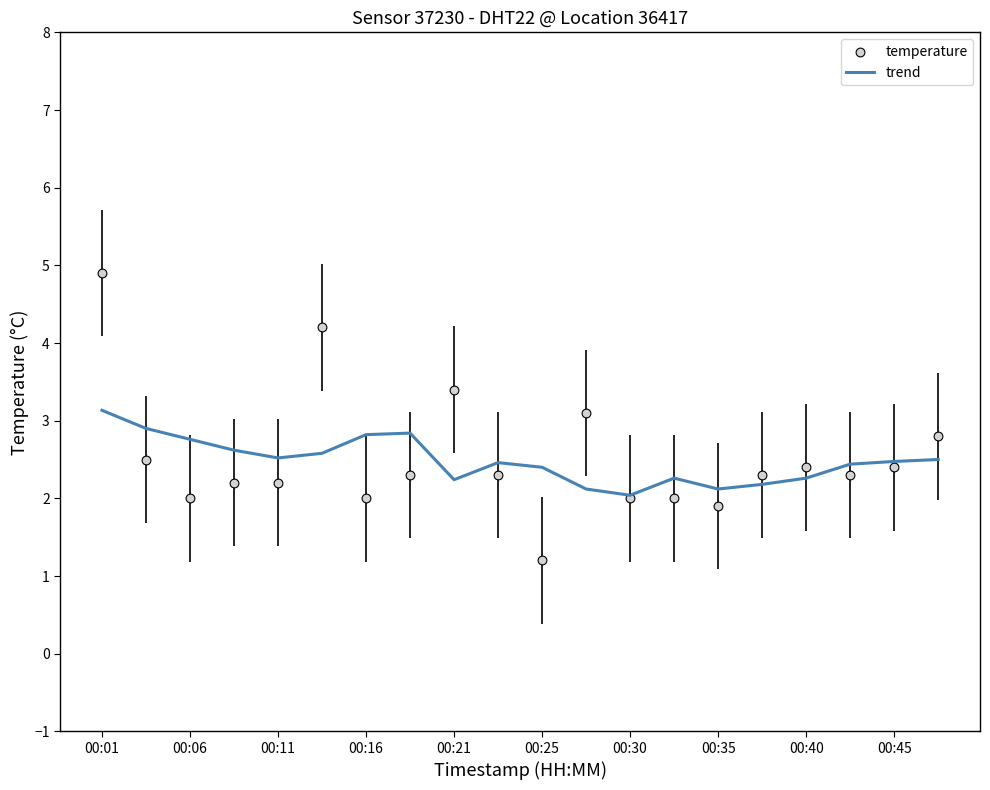

Which series has the largest Y range (max minus min)?

temperature